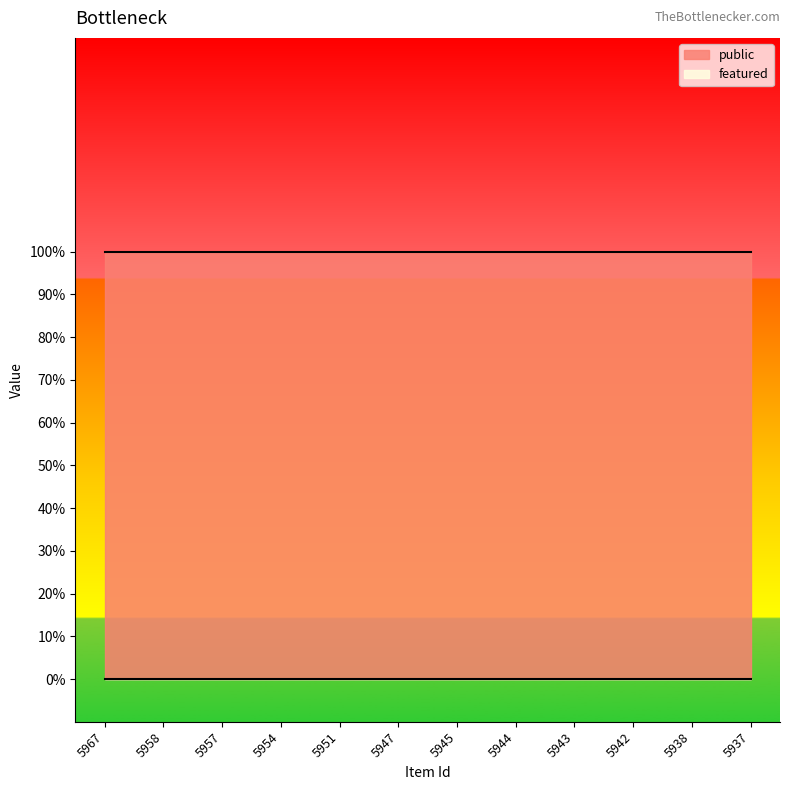

Rank the series by their average value, from highest to lowest.

public, featured